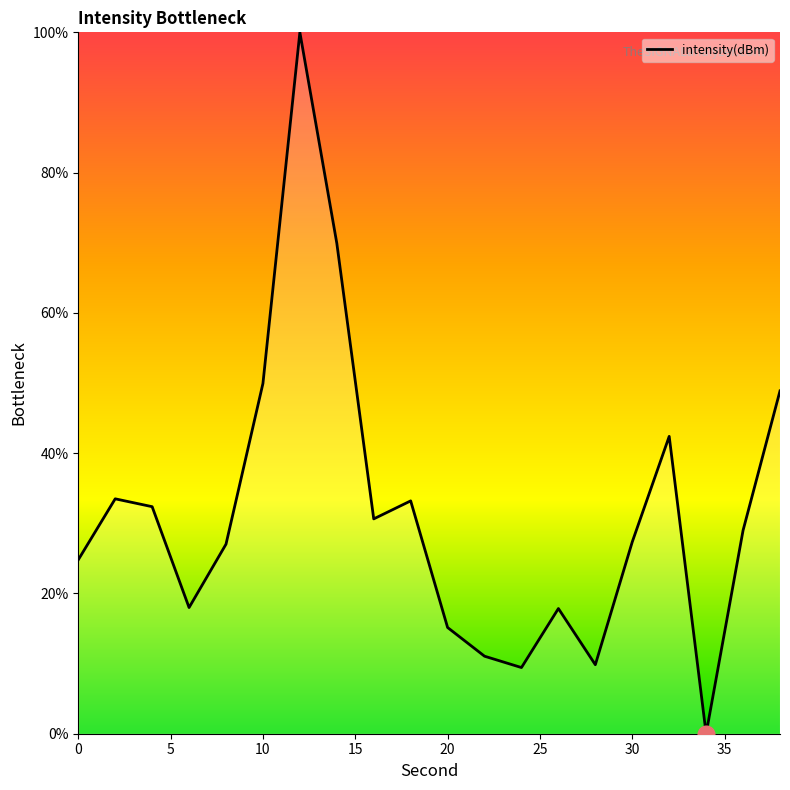

What is the greatest value displayed?

100.0